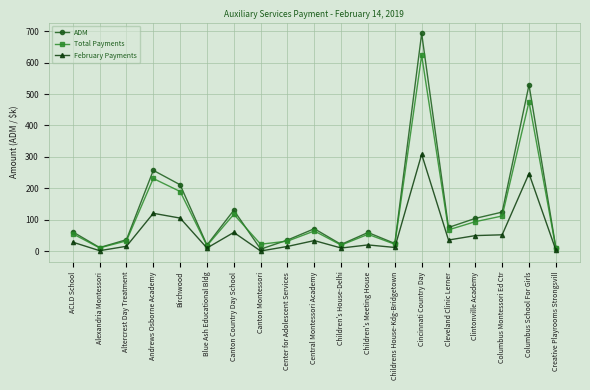

Which category has the highest value across all series?

Cincinnati Country Day